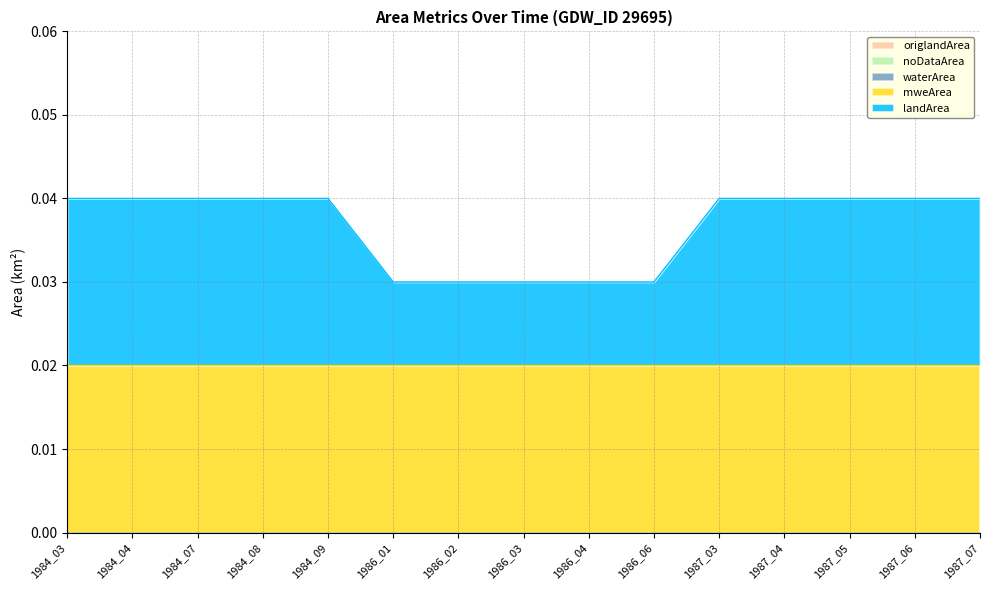

Does the chart have visible grid lines?

Yes